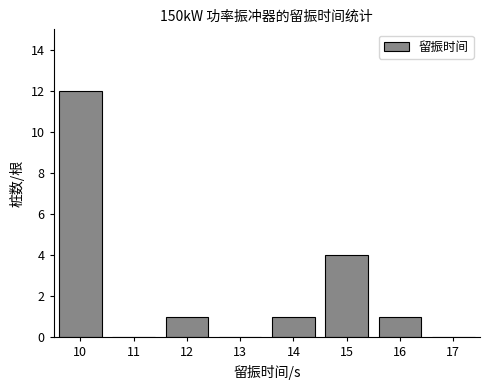

Reading right to left, extract all data points from this chart.

17=0	16=1	15=4	14=1	13=0	12=1	11=0	10=12